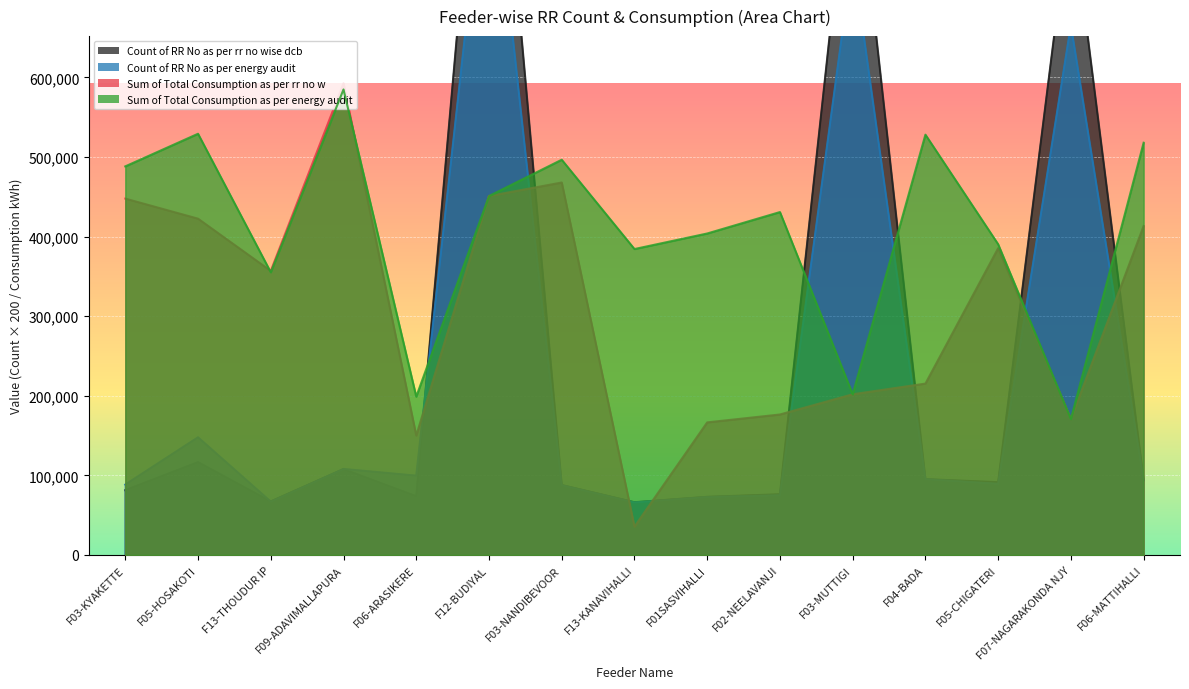

The Count of RR No as per energy audit series shows 16518 at F13-THOUDUR IP. True or false?

False